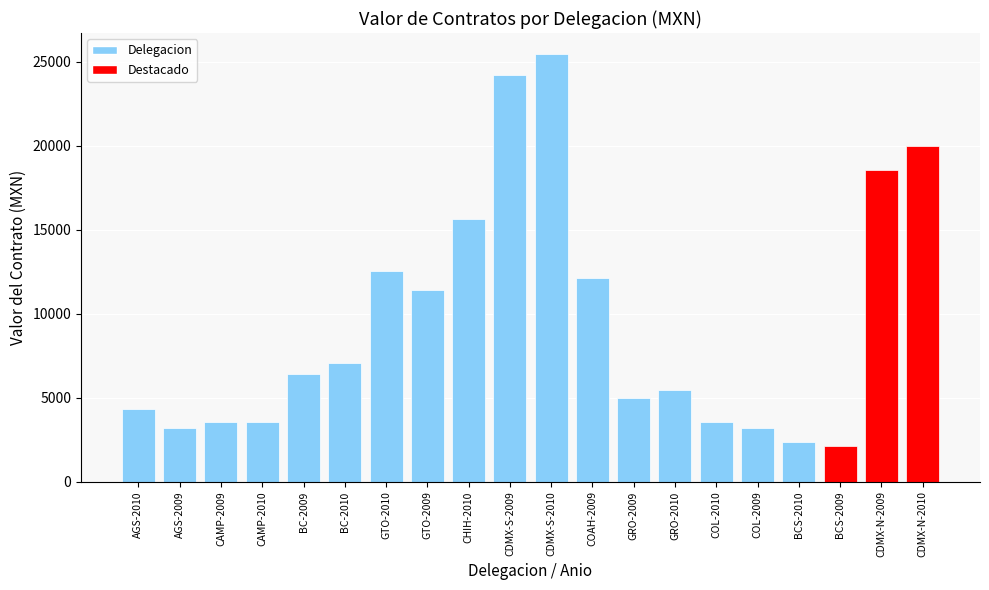

What is the label of the 8th bar from the right?

GRO-2009